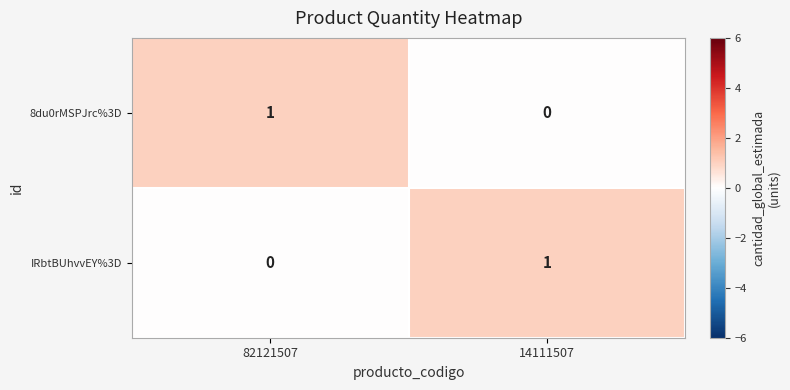

What is the spread (max minus min) of values at 14111507?

1